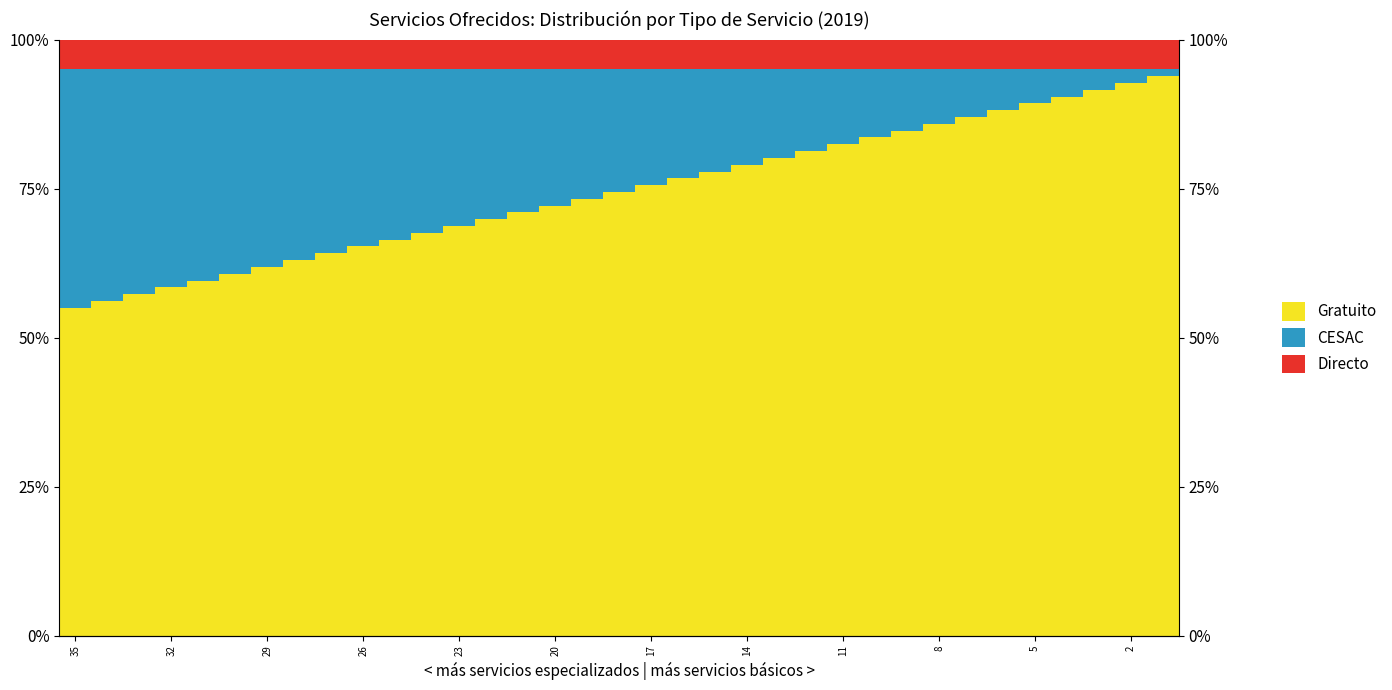

At which label is Gratuito closest to 74?

17